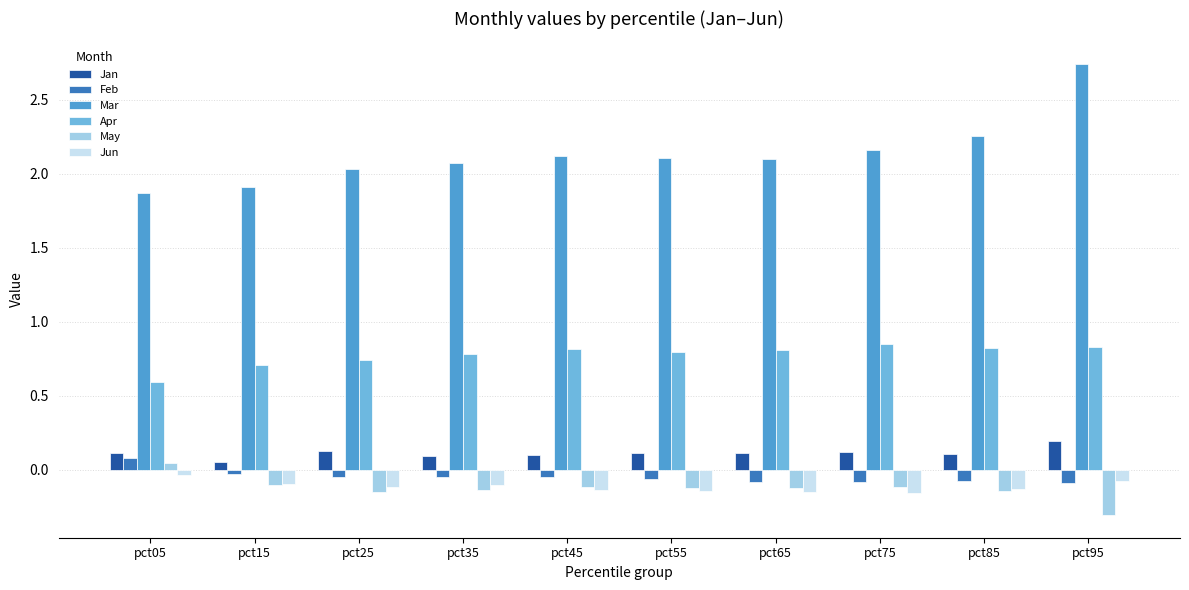

Is it true that Mar equals 2.1 at pct45?

True